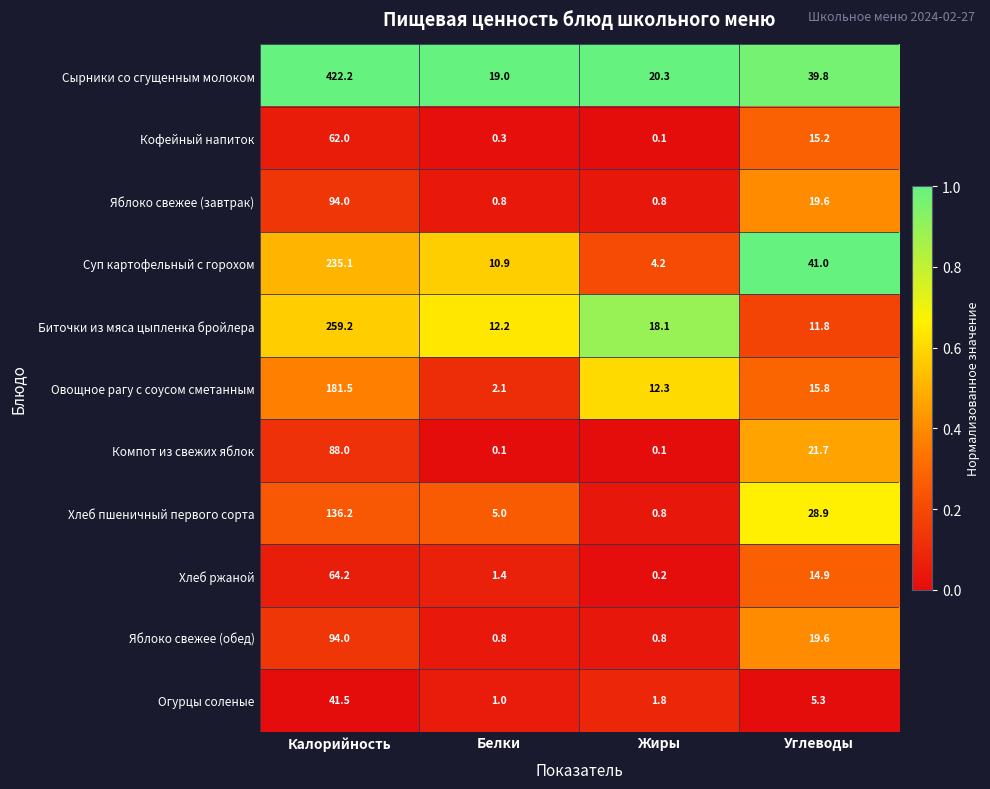

What is the lowest value of the Сырники со сгущенным молоком series?

19.0